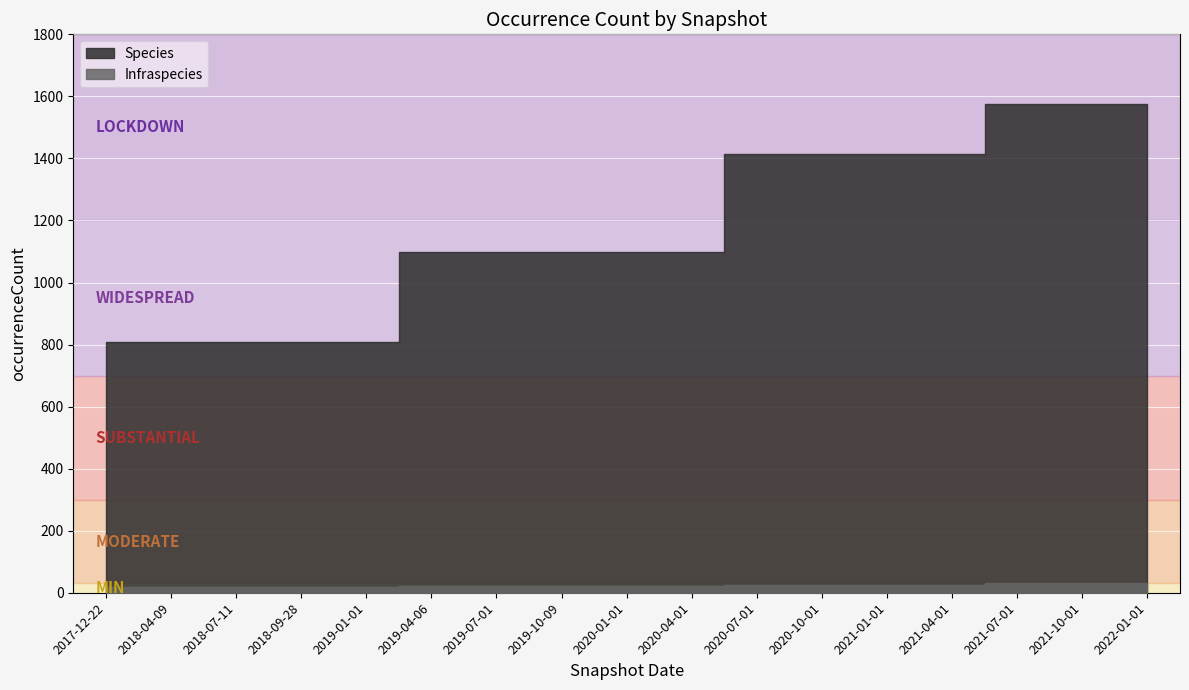

True or false: Species and Infraspecies intersect in this chart.

False